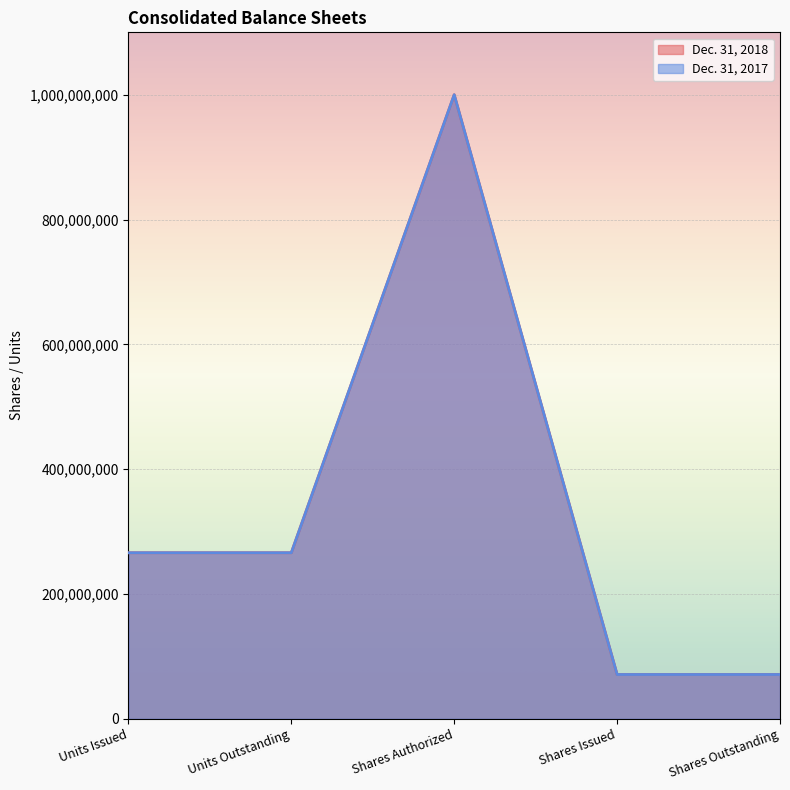

What are all the series names shown in the legend?

Dec. 31, 2018, Dec. 31, 2017